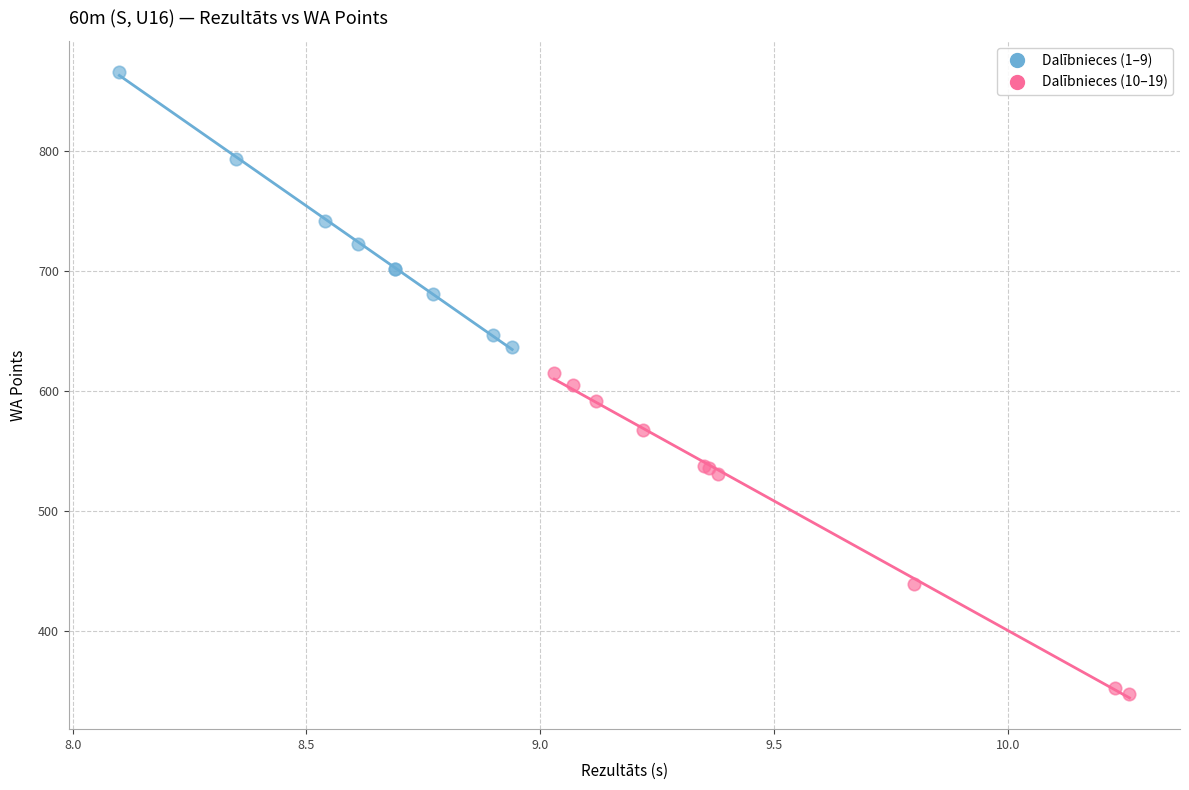

Which series contains the lowest Y value?

Dalībnieces (10–19)